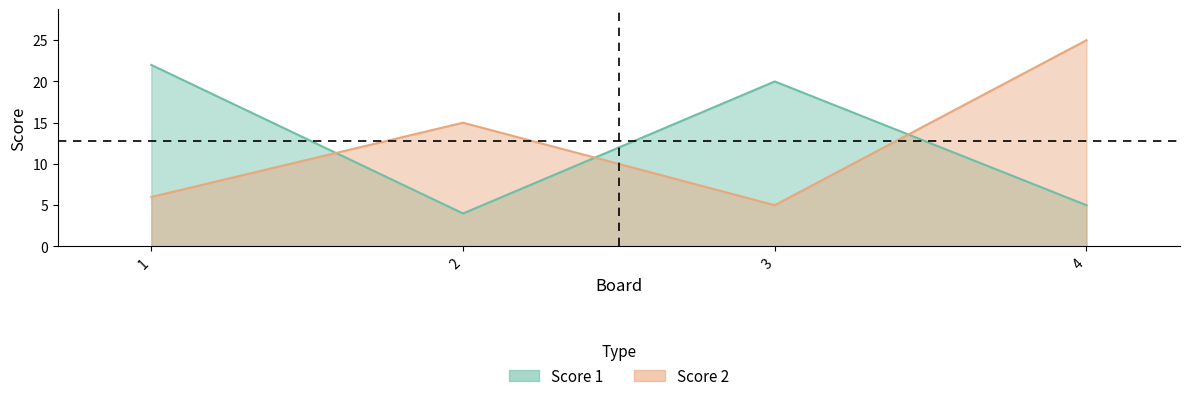

Which series has the largest total across all categories?

Score 1